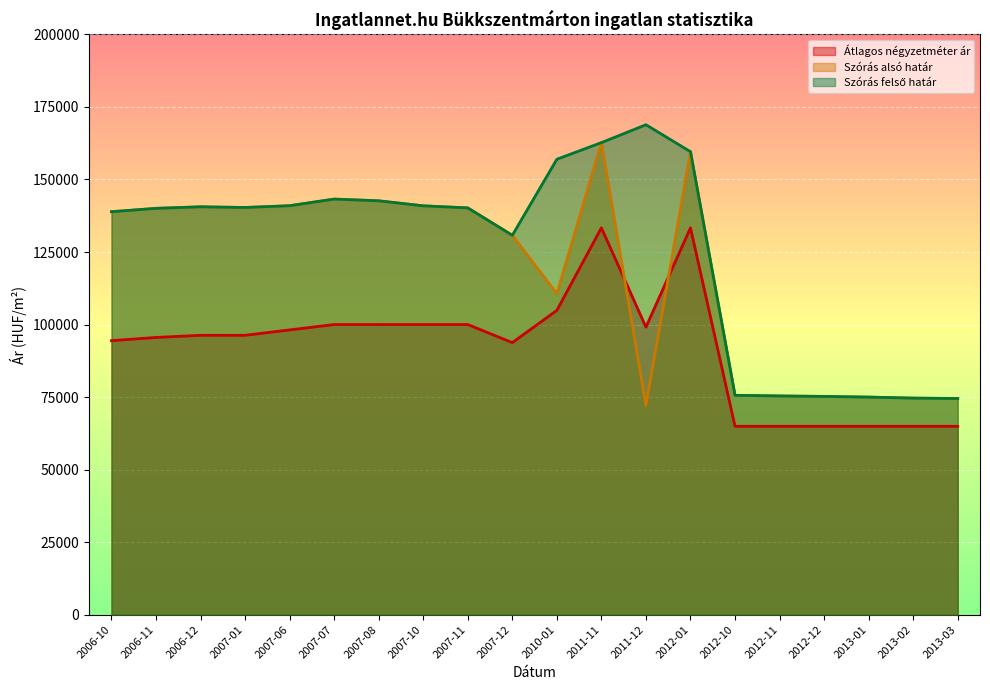

What is the value of the Szórás alsó határ point at the 20th from the left?

74505